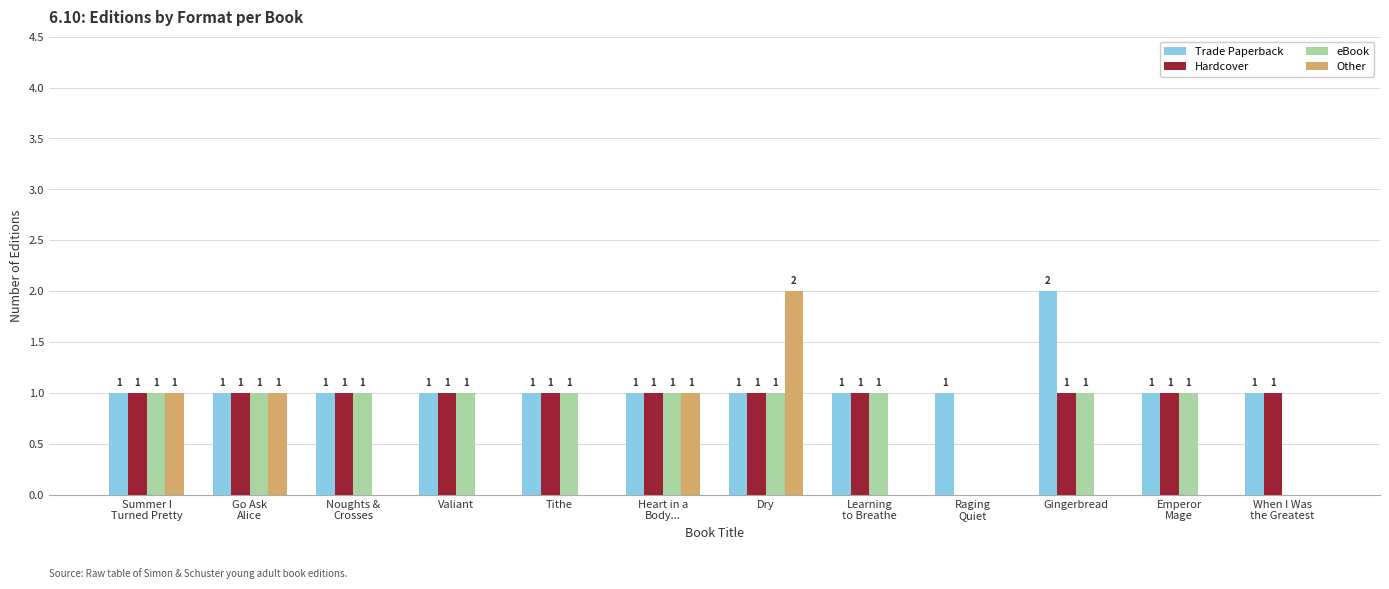

How many Hardcover values are between 1 and 2?

11